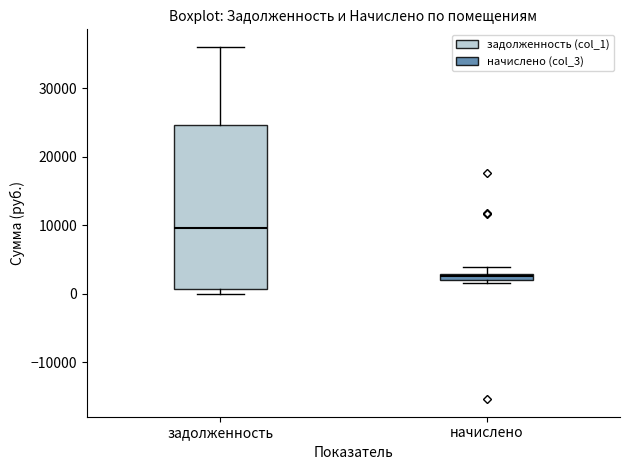

Where is the upper edge of the box for начислено on the y-axis? The values are not printed on the chart, so give them approximately, as read against the axis.

3000